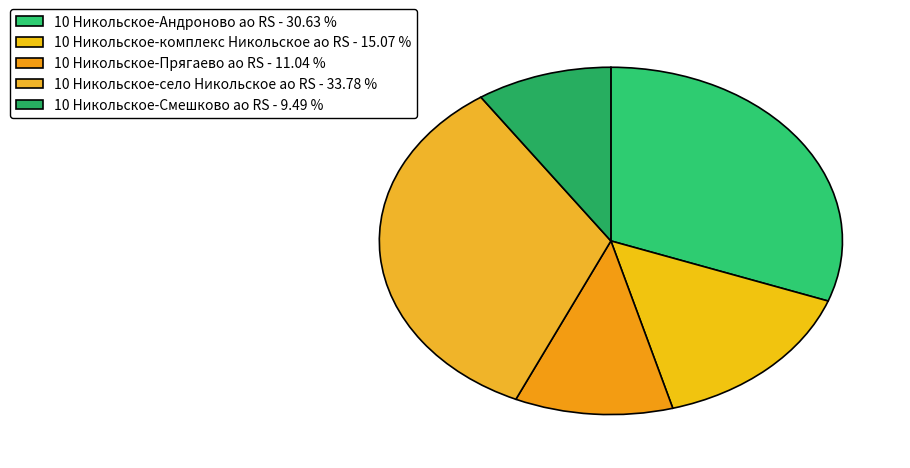

Rank the categories by value from lowest to highest.

10 Никольское-Смешково ао RS, 10 Никольское-Прягаево ао RS, 10 Никольское-комплекс Никольское ао RS, 10 Никольское-Андроново ао RS, 10 Никольское-село Никольское ао RS